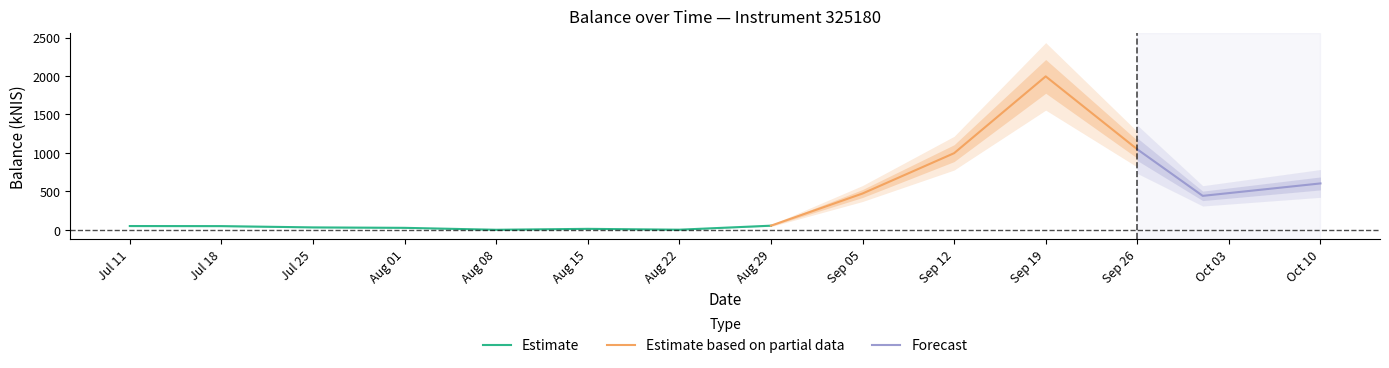

What is the greatest value displayed?

1995.5